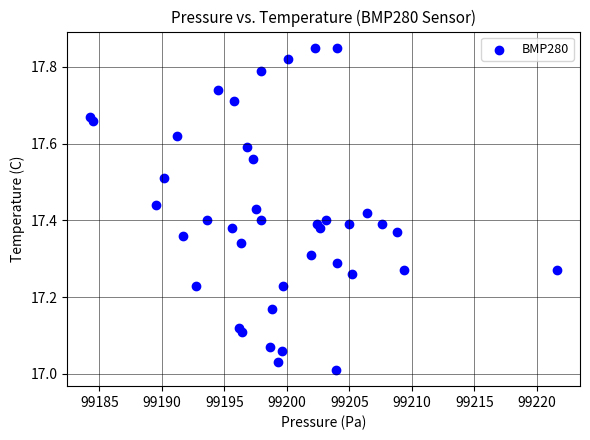

What is the range of Y values (max minus min)?

0.8